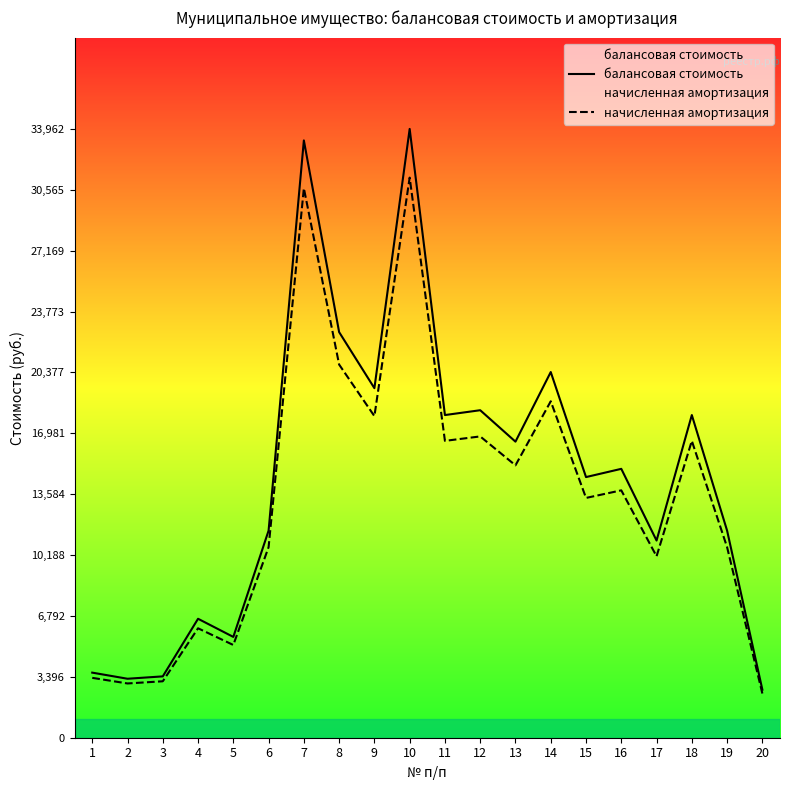

Reading right to left, list all the values displayed in this chart.

балансовая стоимость: 20=2680.0	19=11553.0	18=18000.0	17=11000.0	16=15000.0	15=14540.0	14=20400.0	13=16516.0	12=18270.0	11=18000.0	10=33962.0	9=19500.0	8=22627.7	7=33320.0	6=11553.0	5=5623.0	4=6635.8	3=3422.0	2=3290.0	1=3631.0
начисленная амортизация: 20=2465.6	19=10628.8	18=16560.0	17=10120.0	16=13800.0	15=13376.8	14=18768.0	13=15194.7	12=16808.4	11=16560.0	10=31245.0	9=17940.0	8=20817.5	7=30654.4	6=10628.8	5=5173.2	4=6105.0	3=3148.2	2=3026.8	1=3340.5